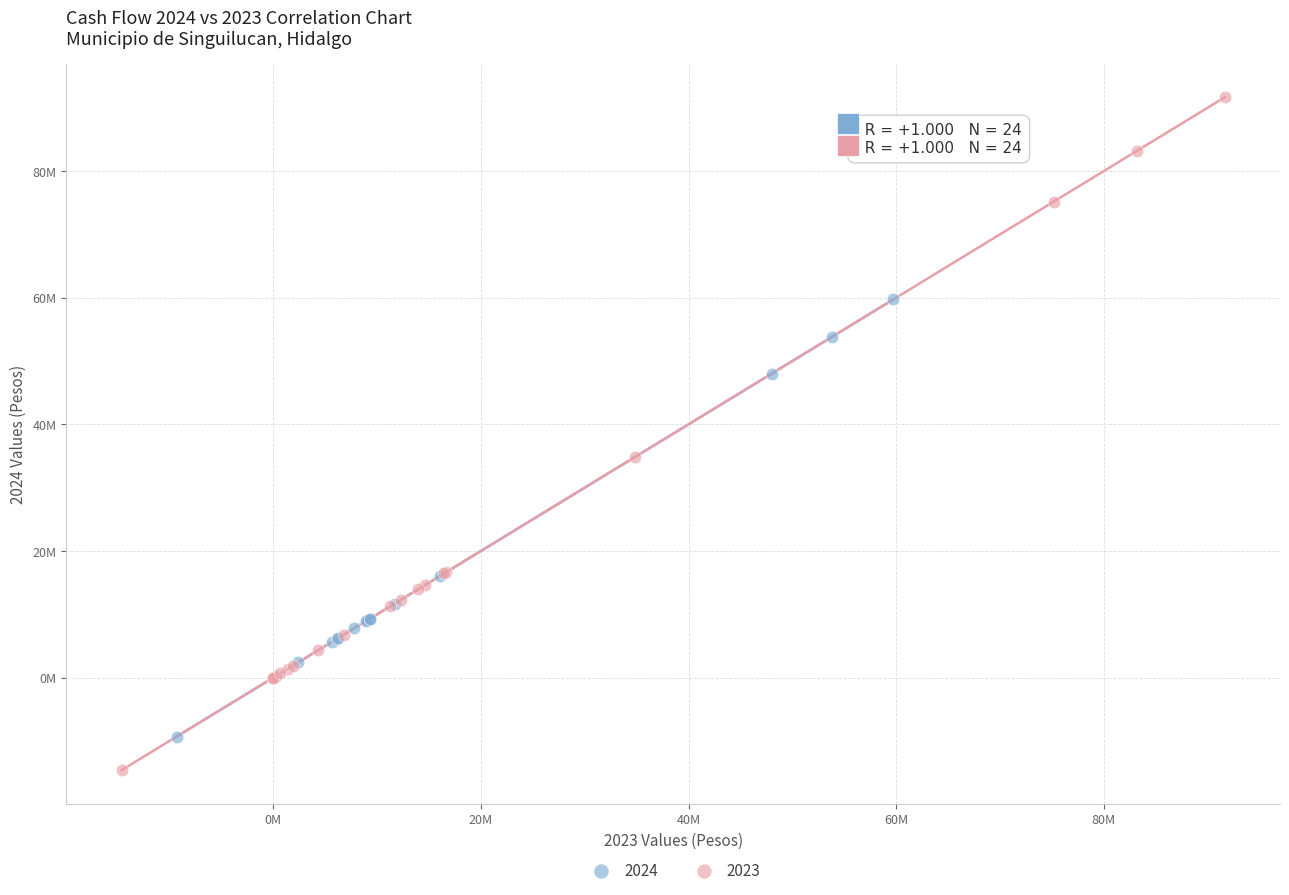

What are all the series names shown in the legend?

2024, 2023